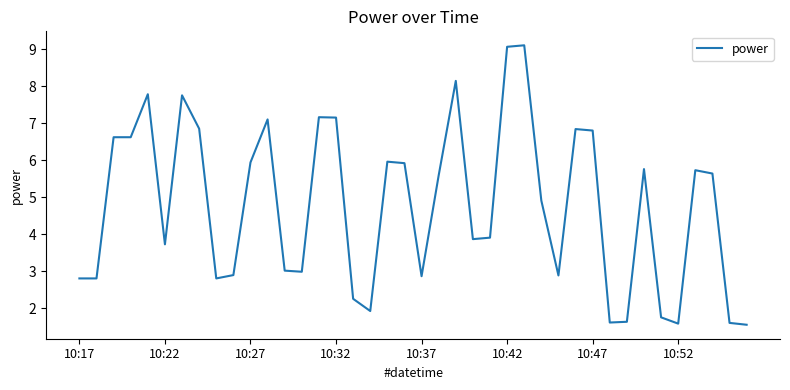

What is the maximum value shown in the chart?

9.1